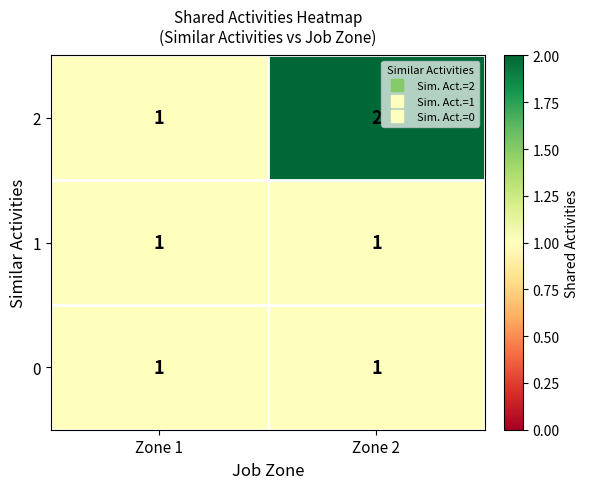

Is it true that 1 equals 0 at Zone 1?

False